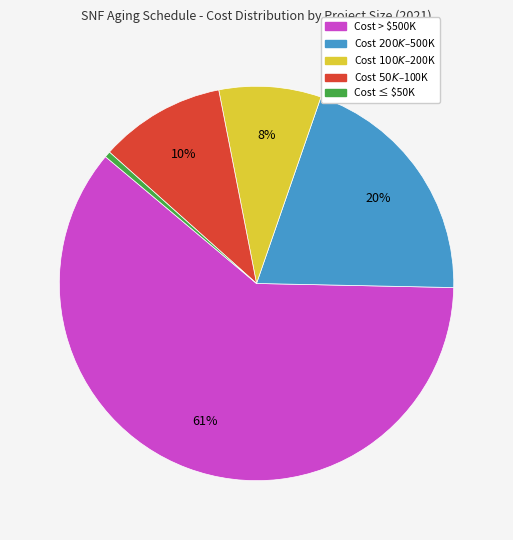

Which category has the smallest portion of the pie?

Cost ≤ $50K